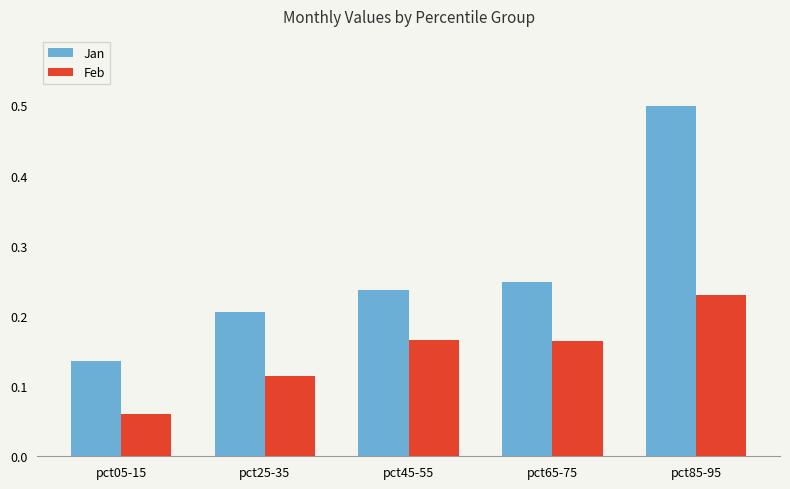

The value of Jan at pct65-75 is 0.1. True or false?

False